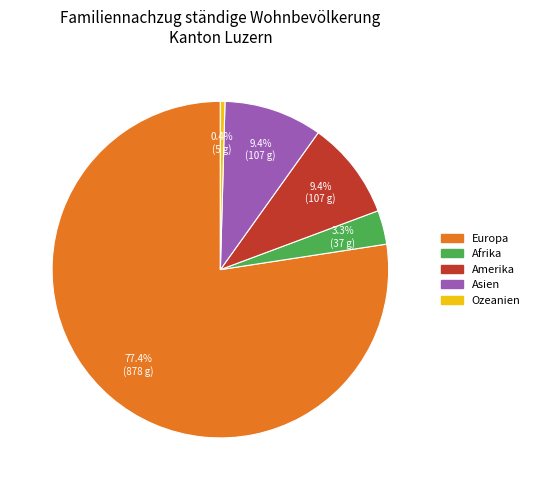

Combined, do Amerika and Asien account for over 50%?

No